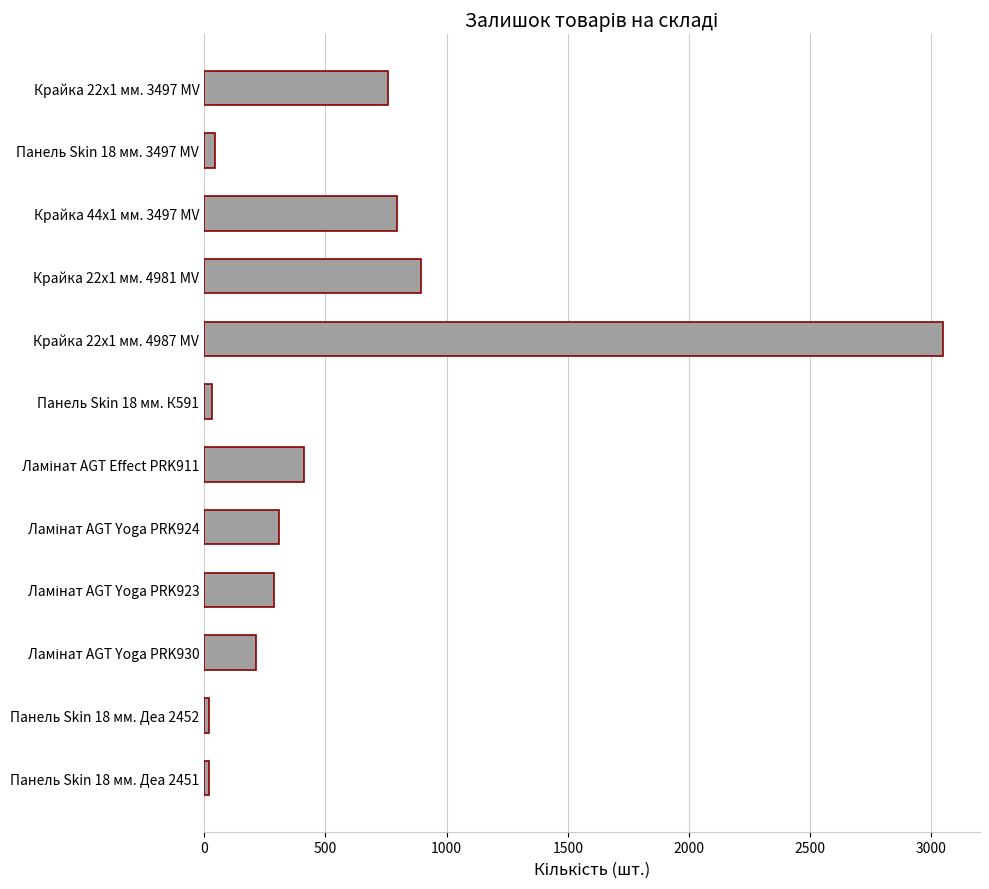

At which label is the value closest to 1533?

Крайка 22x1 мм. 4981 MV